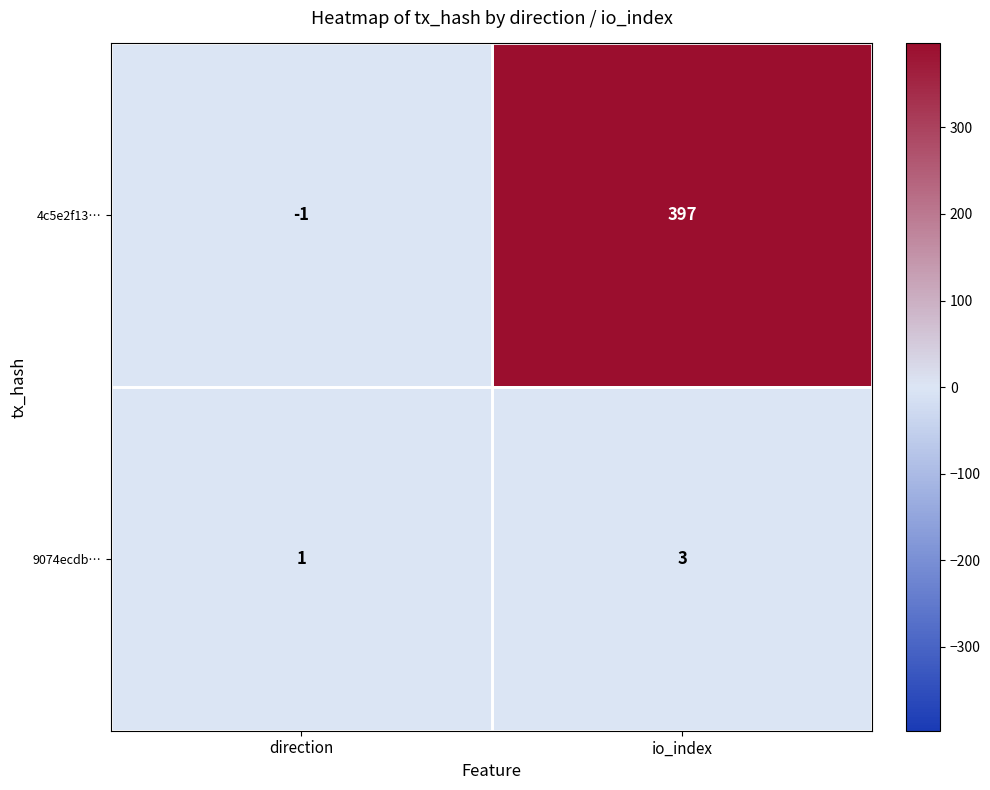

What is the sum of all 9074ecdb… values?

4